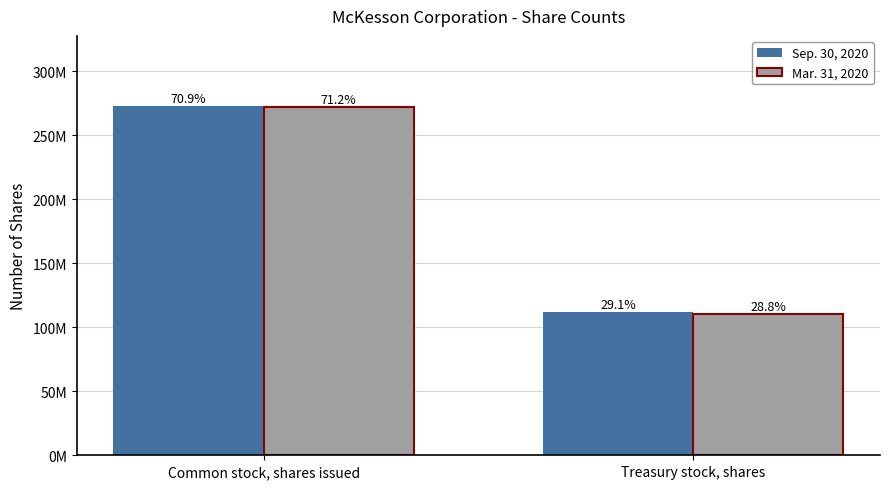

At which label does Sep. 30, 2020 reach its minimum?

Treasury stock, shares